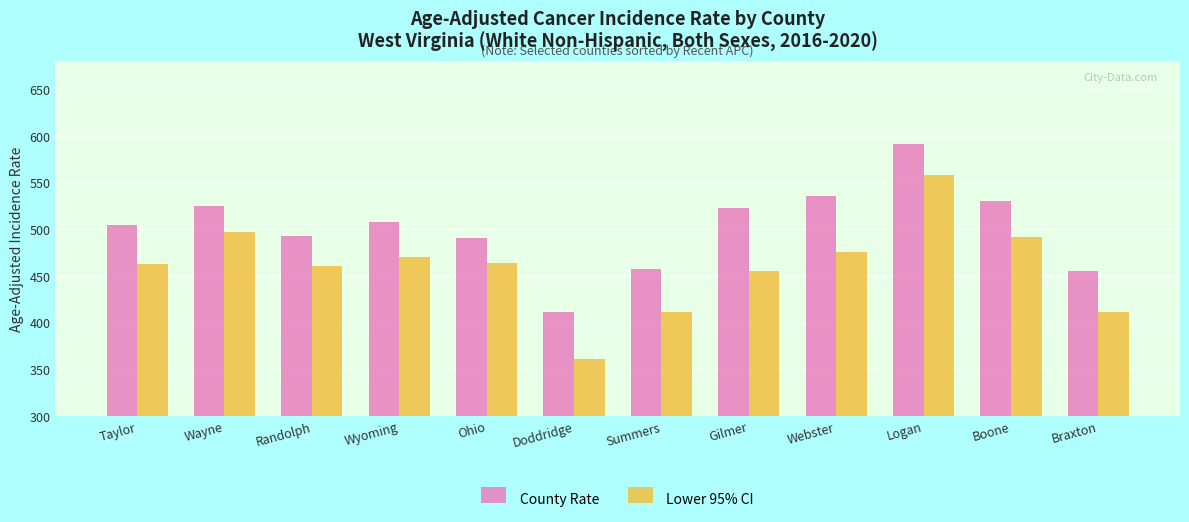

What is the spread (max minus min) of values at Webster?

60.3